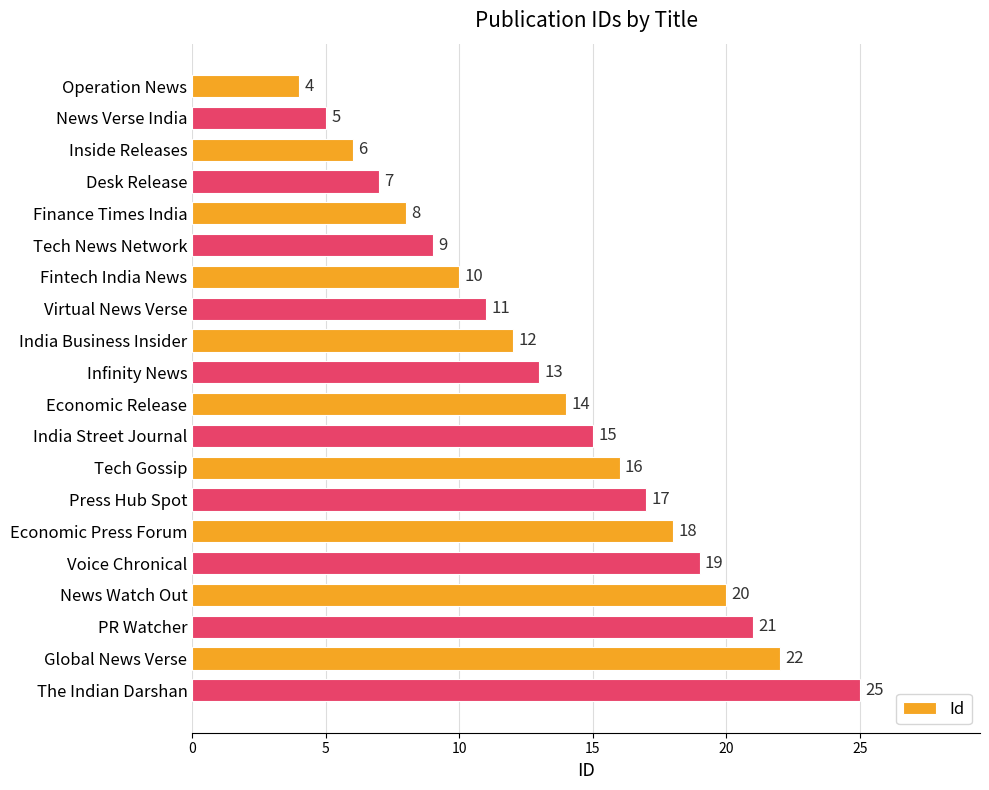

What is the difference between the values at PR Watcher and Economic Release?

7